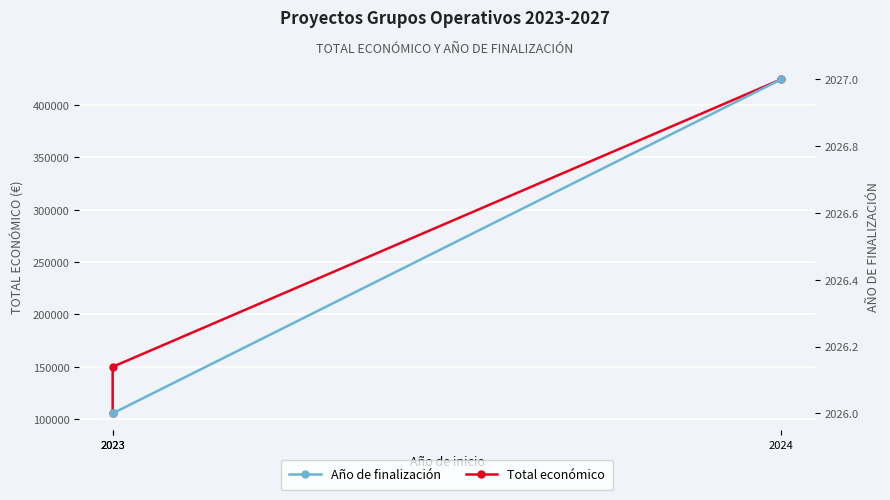

What is the sum of the Año de finalización values at 2023 and 2023?

4052